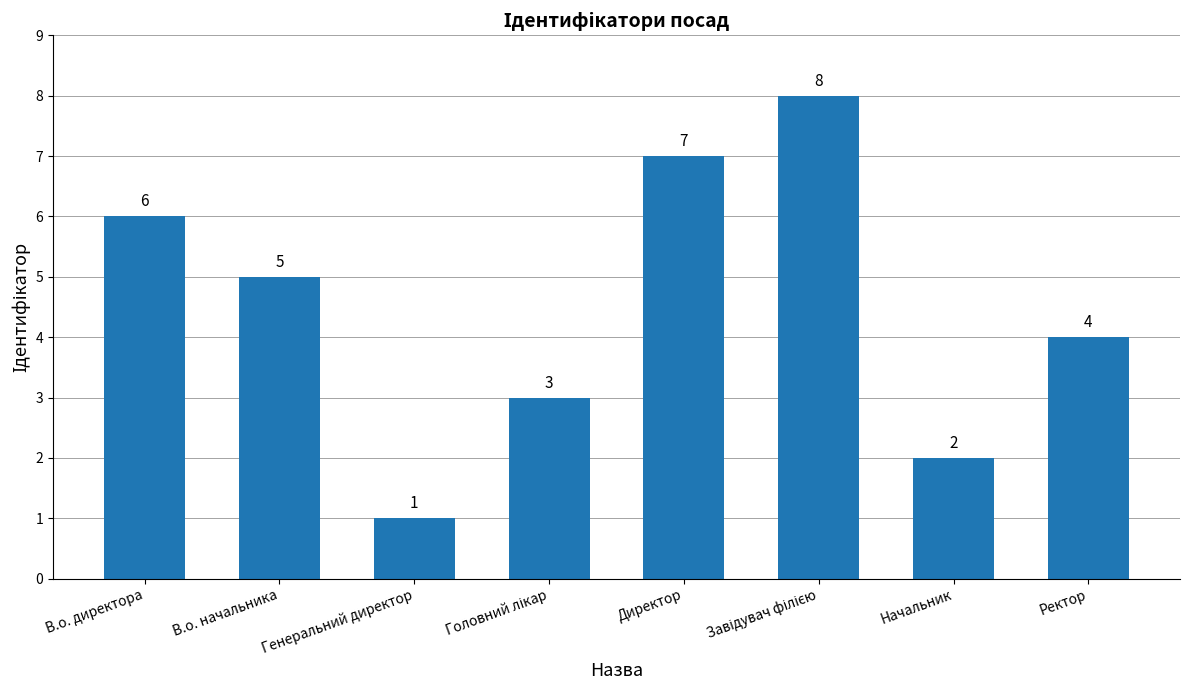

The chart shows a value of 10 at Директор. True or false?

False